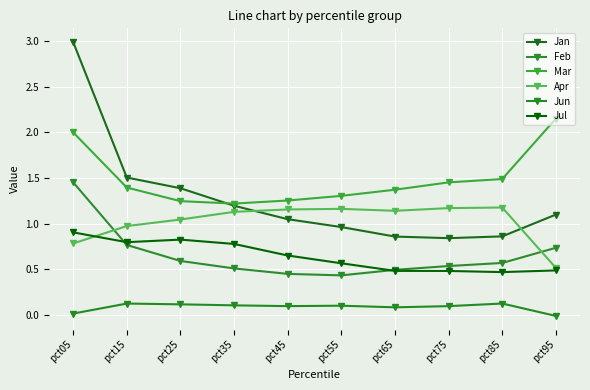

Which series has the largest range (max minus min)?

Jan